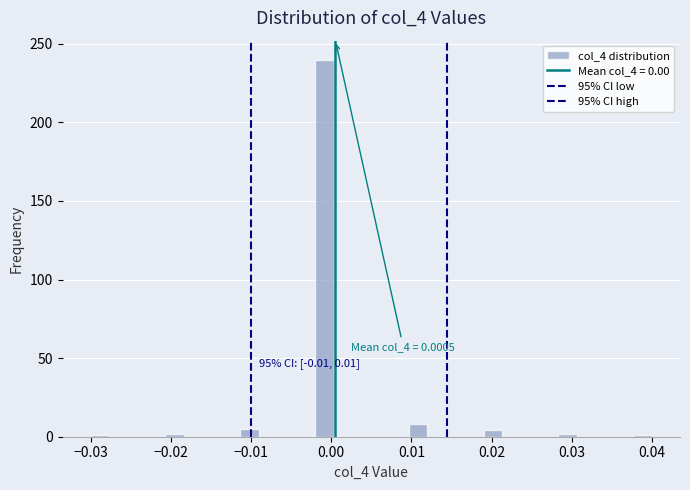

Read against the x-axis, roughly where is the centre of the tallest bar?

-0.001